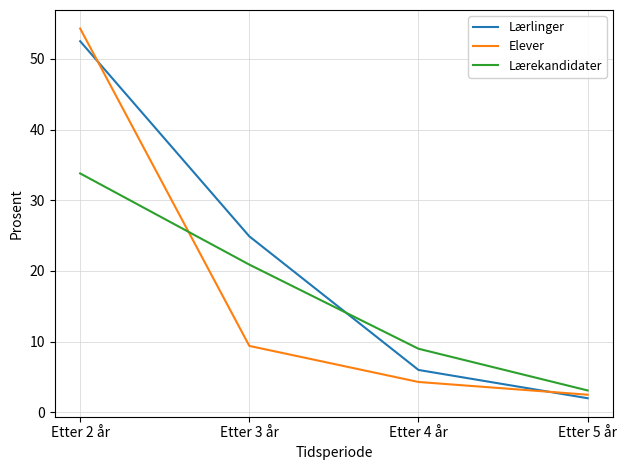

At which category is the sum across all series the highest?

Etter 2 år